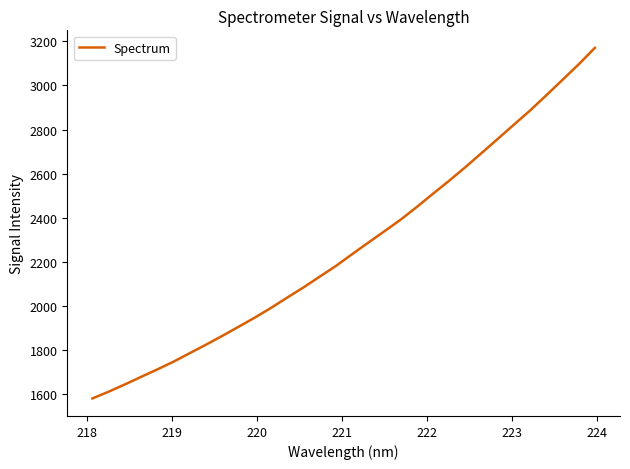

What is the minimum value shown in the chart?

1580.0